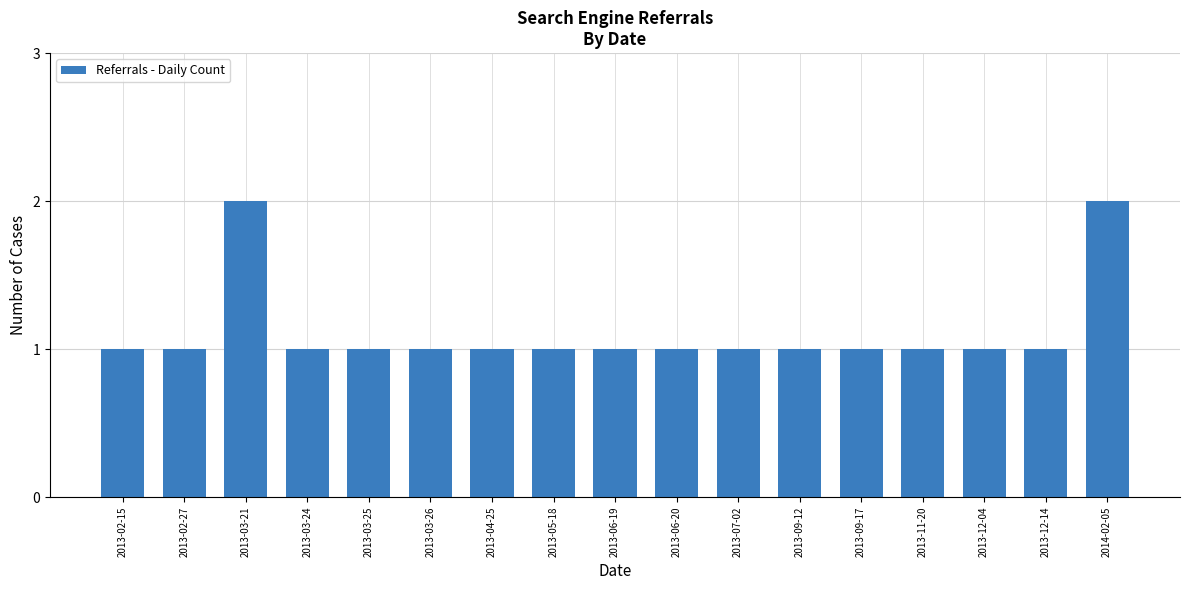

True or false: the data shows 0 at 2013-12-04.

False